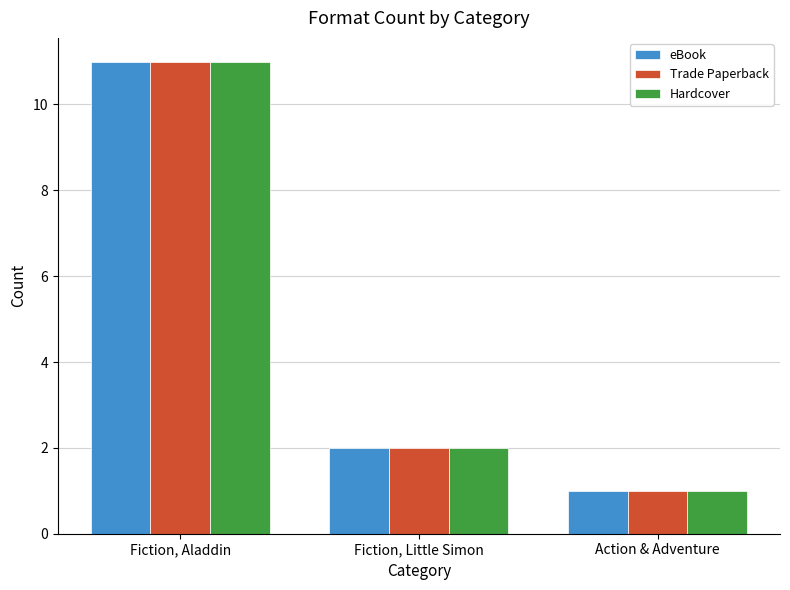

At which category is the sum across all series the highest?

Fiction, Aladdin